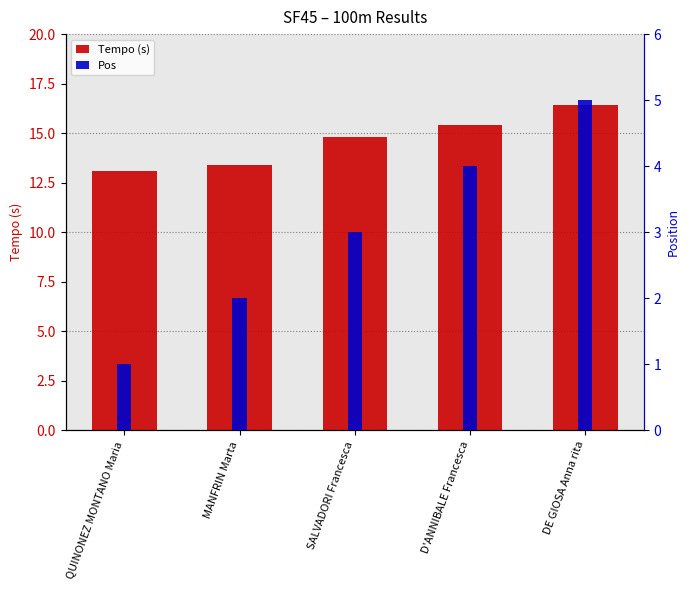

What is the sum of all Pos values?

15.0